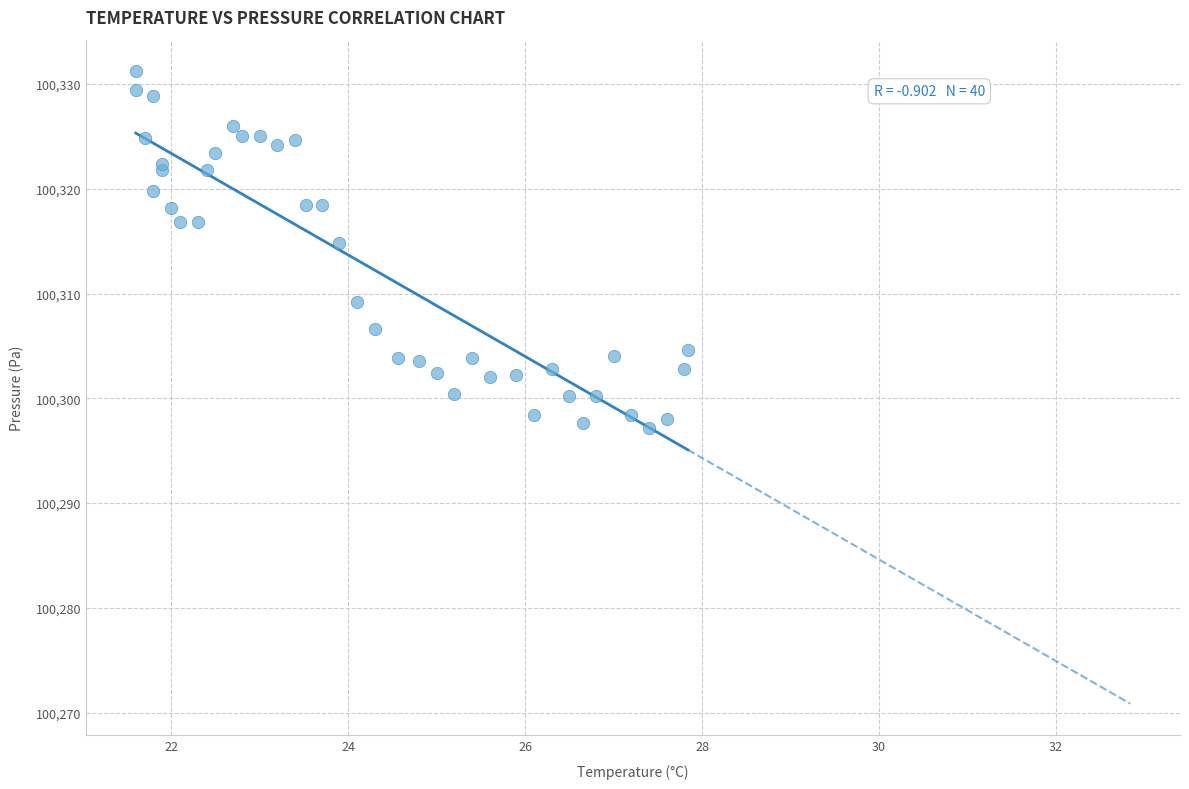

What Y value in the scatter plot is closest to 100314?

100314.8